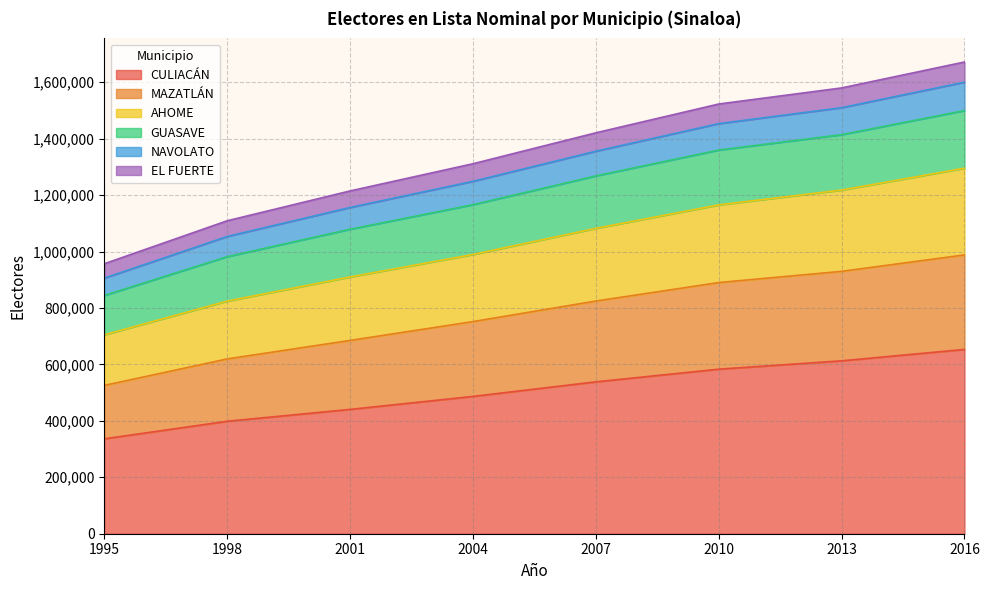

What is the total value across all series at 1998?

1108924